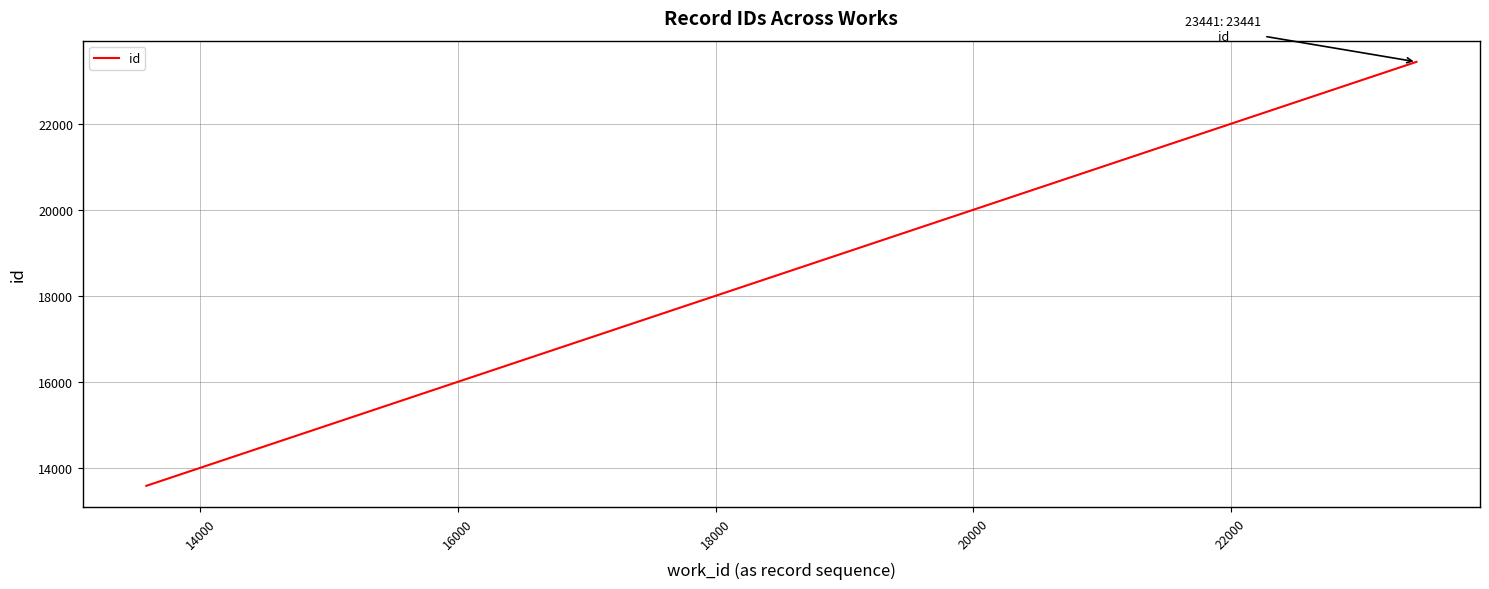

What is the difference between the second highest and minimum values?

8572